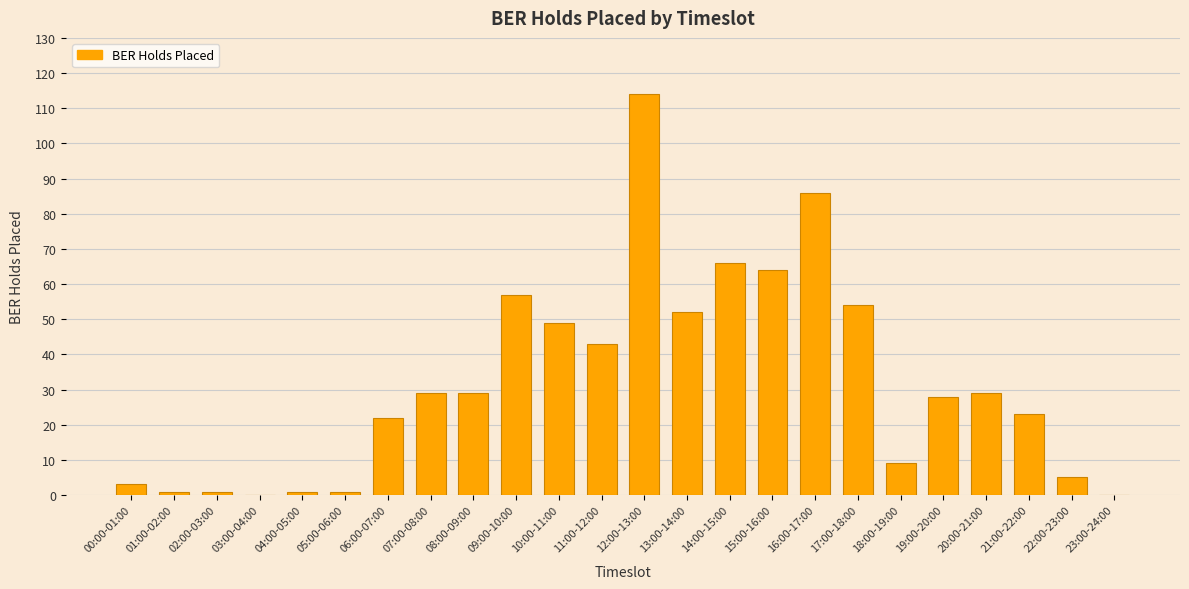

What is the change in value from 03:00-04:00 to 21:00-22:00?

+23